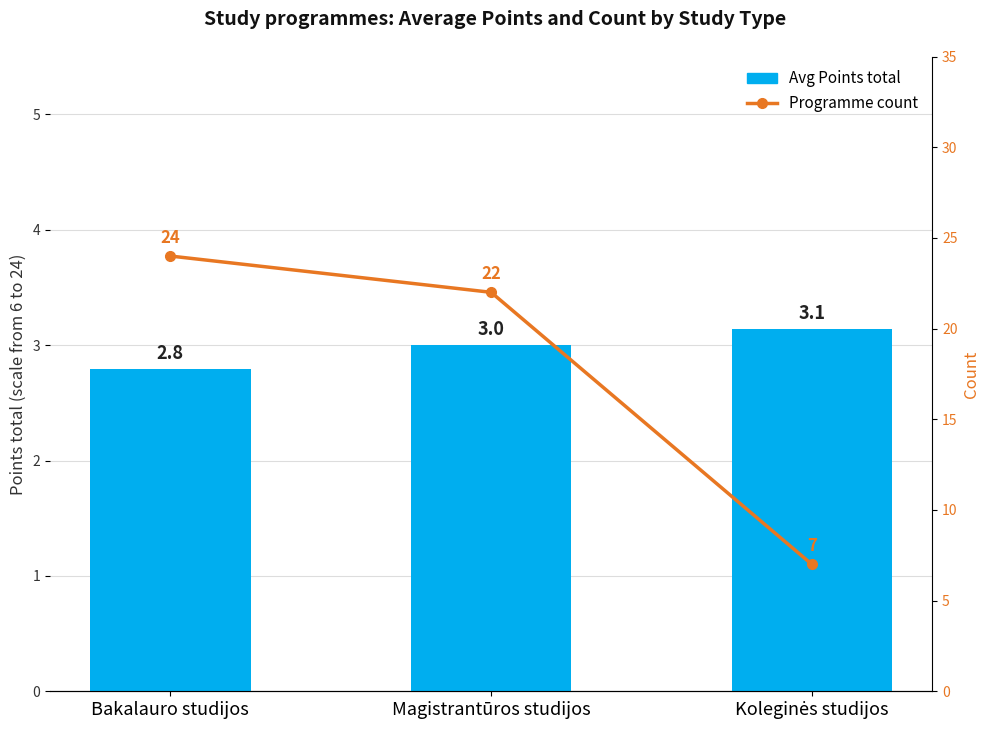

List the labels in order of Programme count value, smallest first.

Koleginės studijos, Magistrantūros studijos, Bakalauro studijos